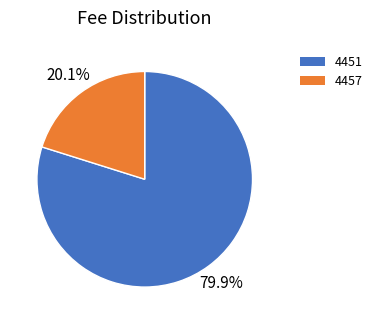

Rank the categories by value from highest to lowest.

4451, 4457